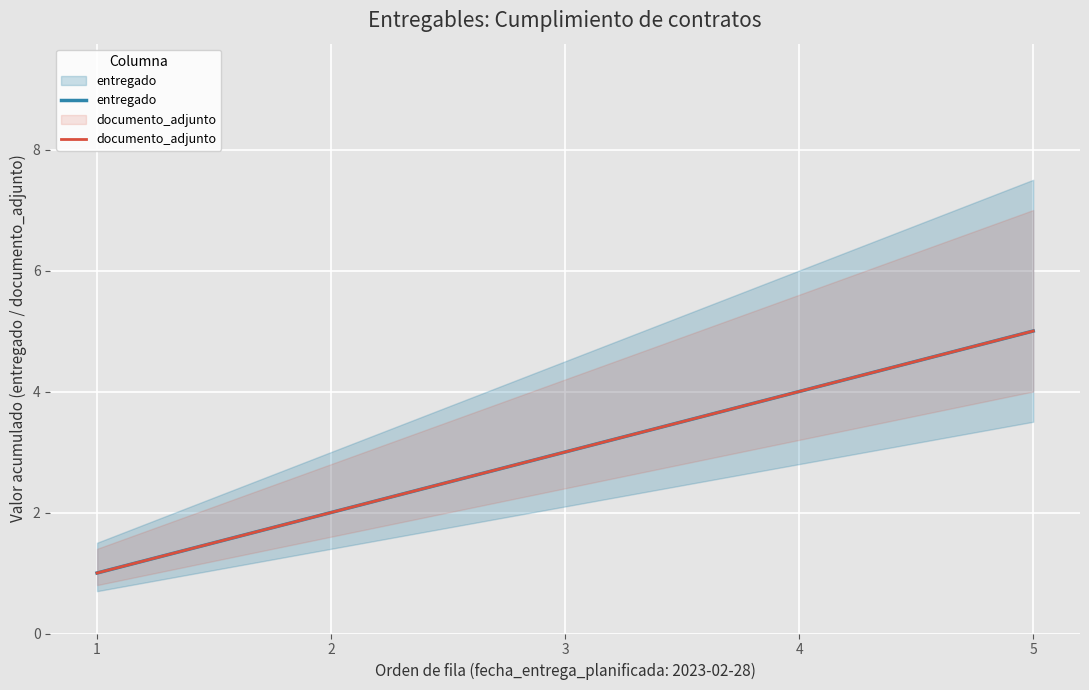

How many lines are shown in the chart?

2